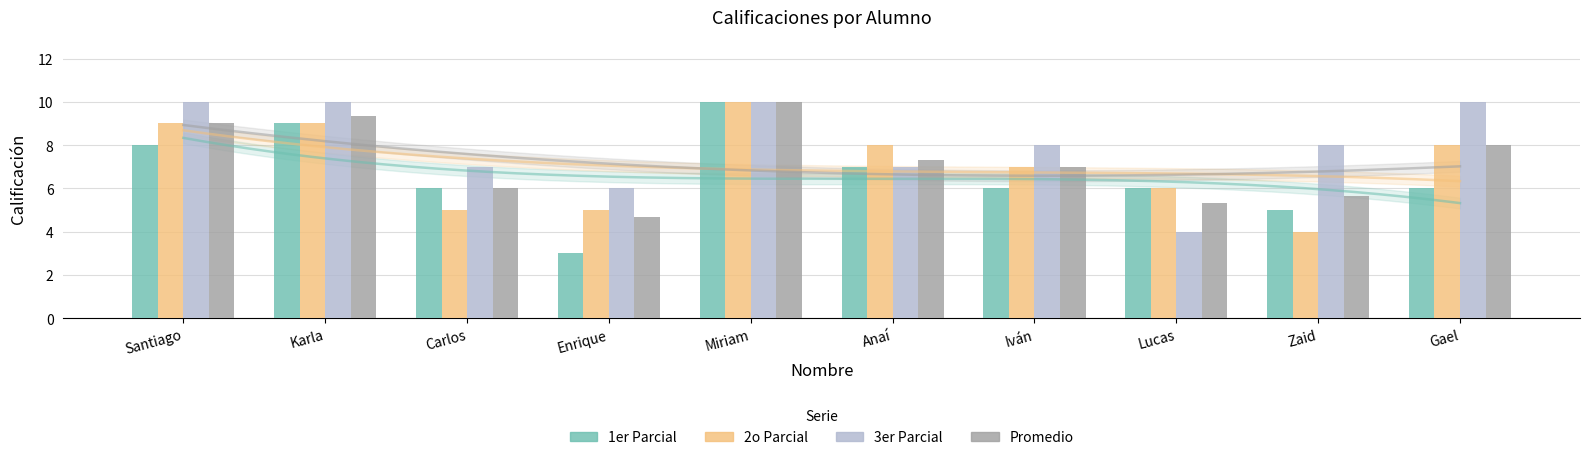

Where does the 1er Parcial series first go above 6?

Santiago